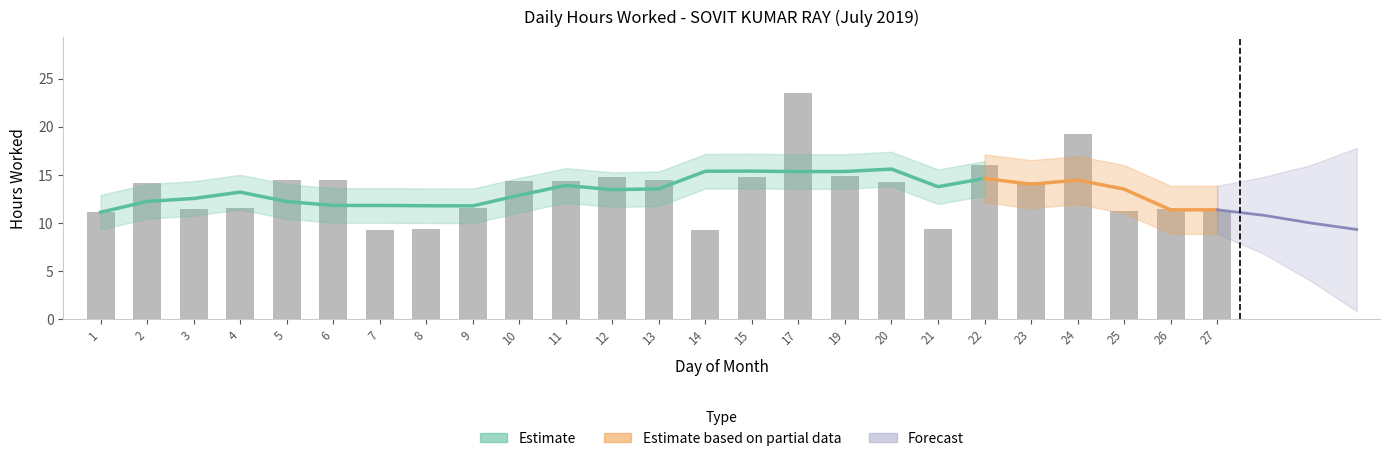

At which label does the data first exceed 14?

2